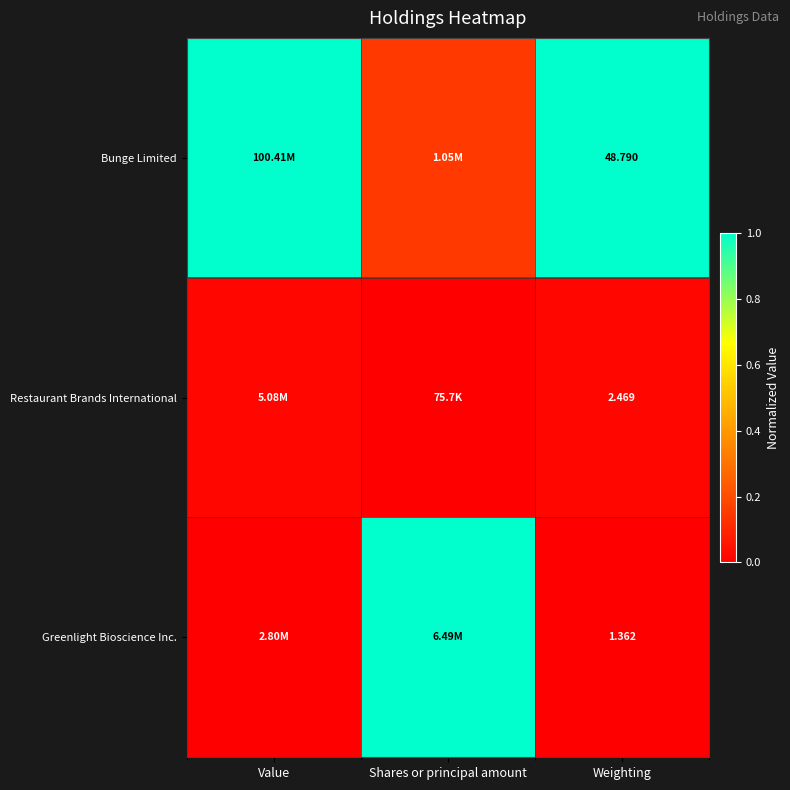

What is the difference between the second highest and minimum values in the Bunge Limited series?

0.8